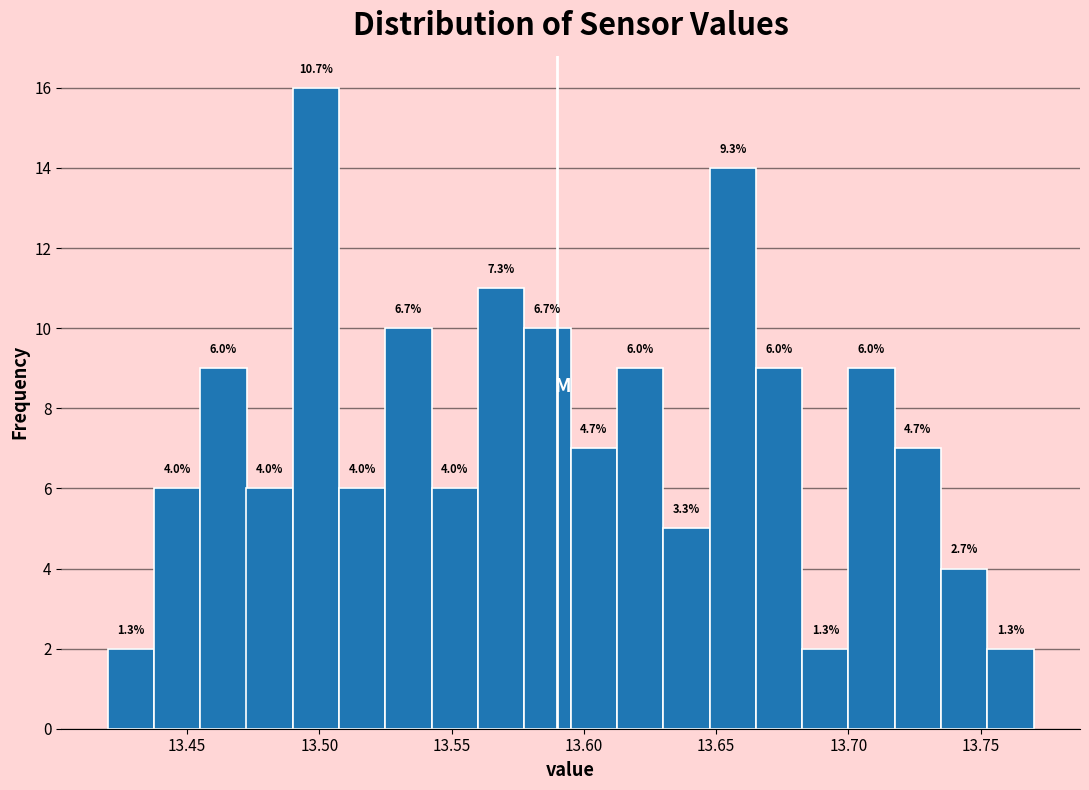

Read against the x-axis, roughly where is the centre of the tallest bar?

13.500